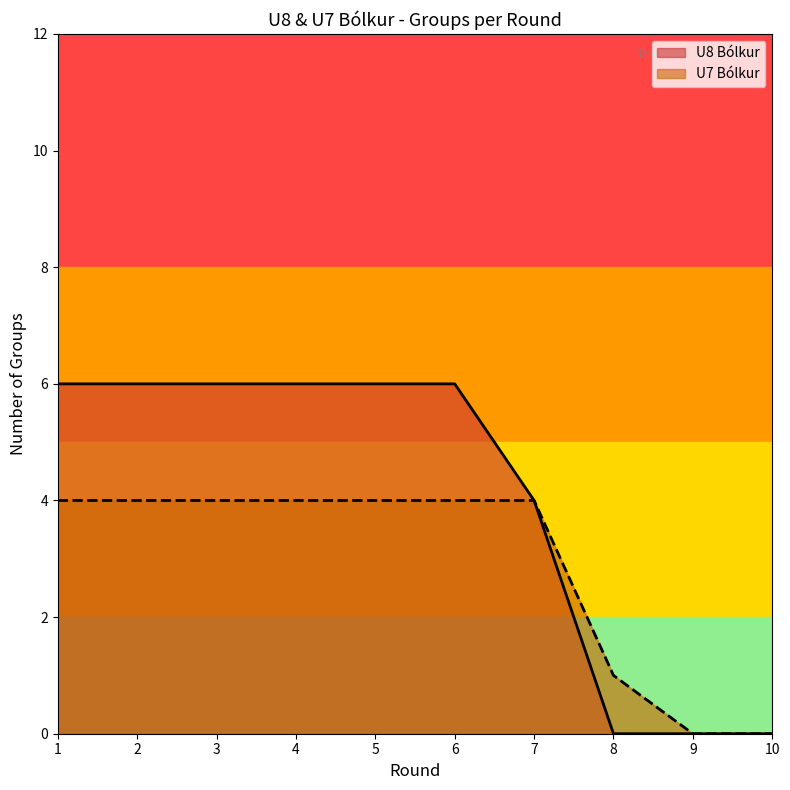

Which series has the widest spread of values?

U8 Bólkur